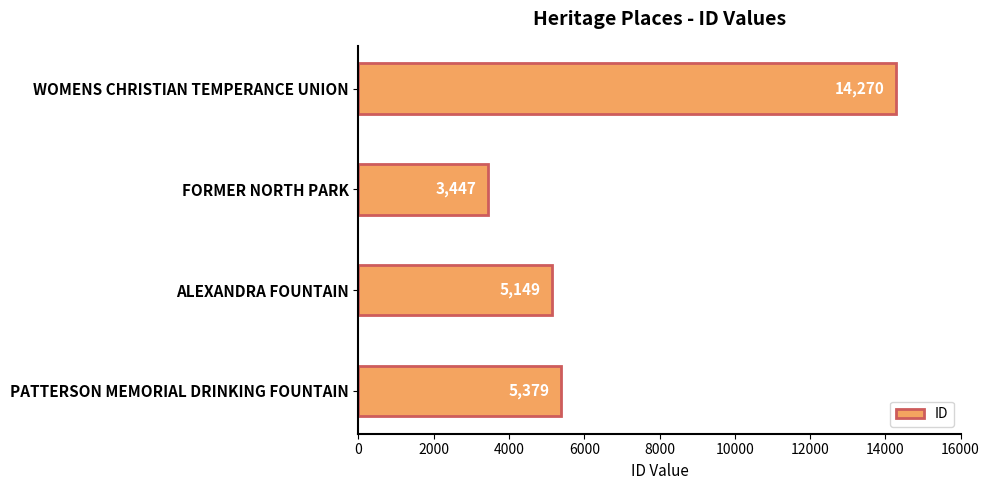

What is the smallest value displayed?

3447